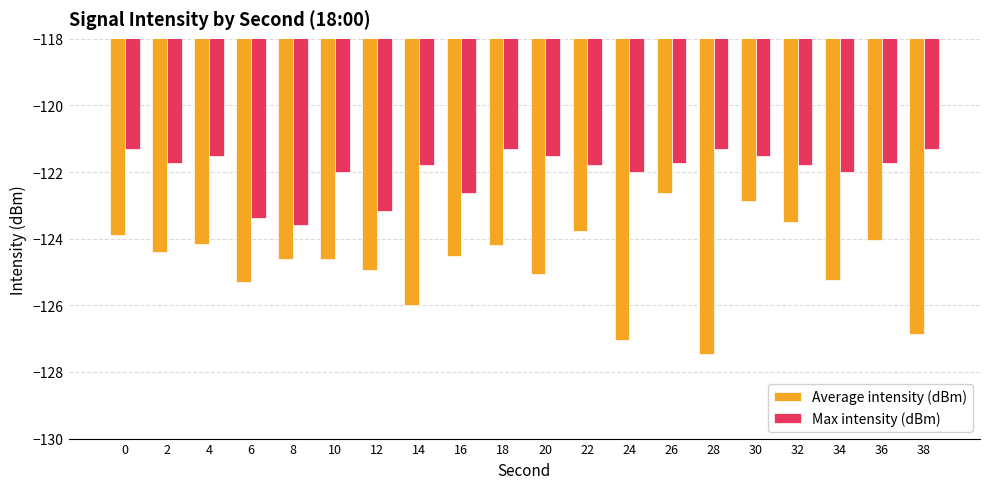

What is the sum of the Average intensity (dBm) values at 28 and 14?

-253.5